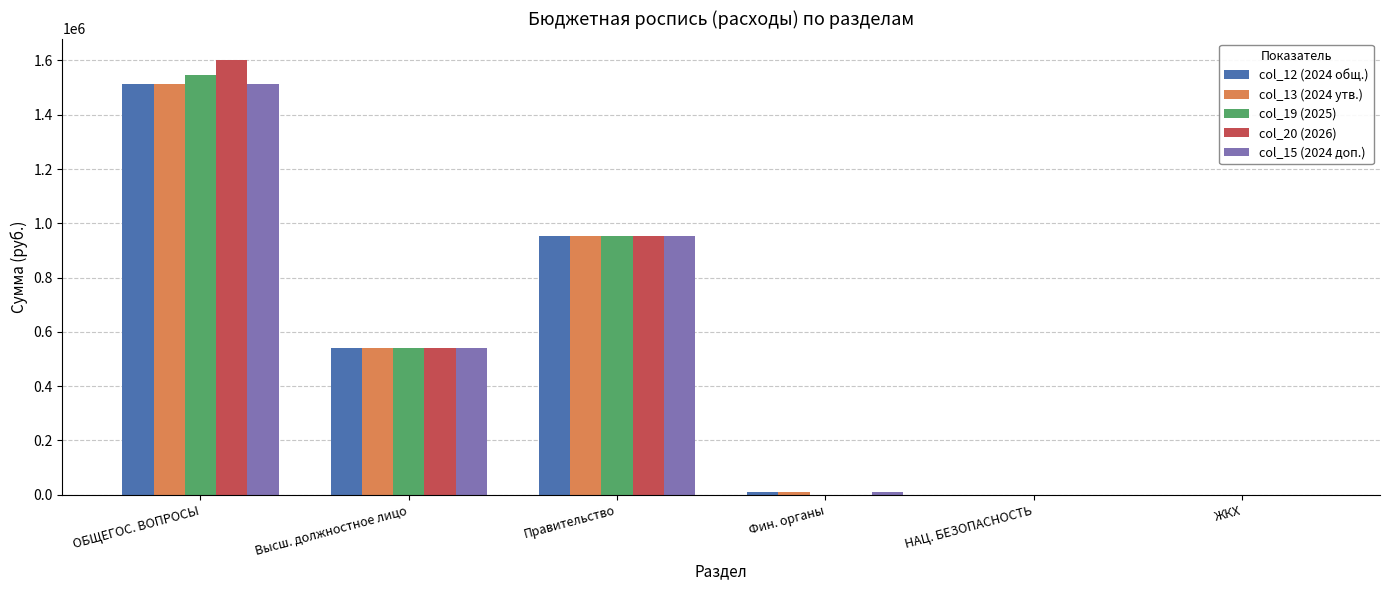

Reading left to right, what are all the values shown in this chart?

col_12 (2024 общ.): 1513110	539080	953030	10000	0	0
col_13 (2024 утв.): 1513110	539080	953030	10000	0	0
col_19 (2025): 1545010	539080	951530	0	0	0
col_20 (2026): 1600610	539080	951530	0	0	0
col_15 (2024 доп.): 1513110	539080	953030	10000	0	0